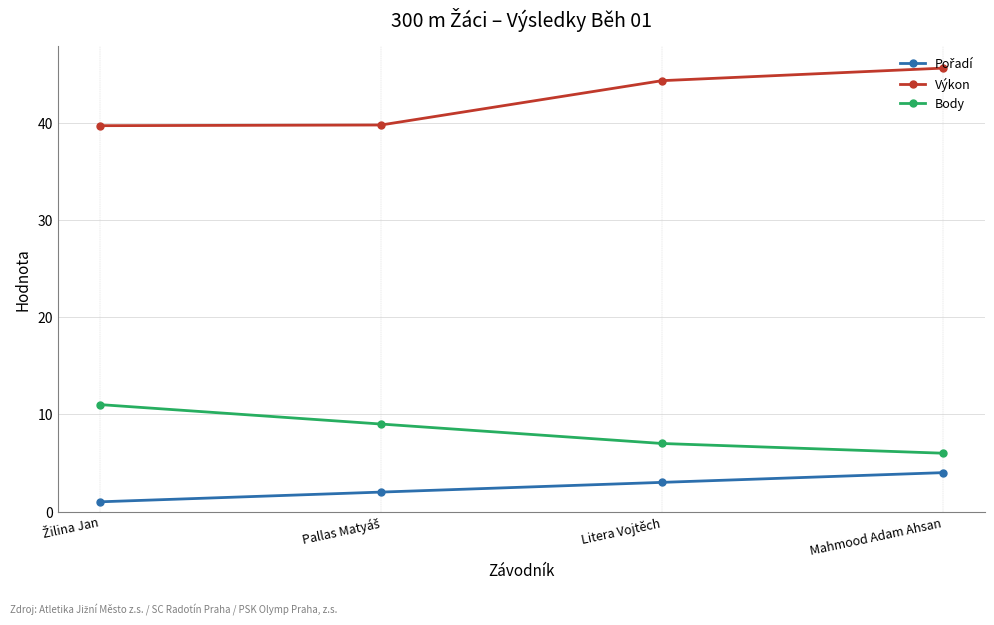

What value does the Body series have at Litera Vojtěch?

7.0